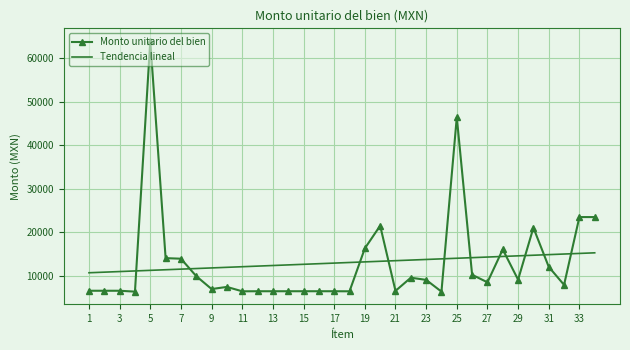

True or false: Monto unitario del bien and Tendencia lineal intersect in this chart.

True